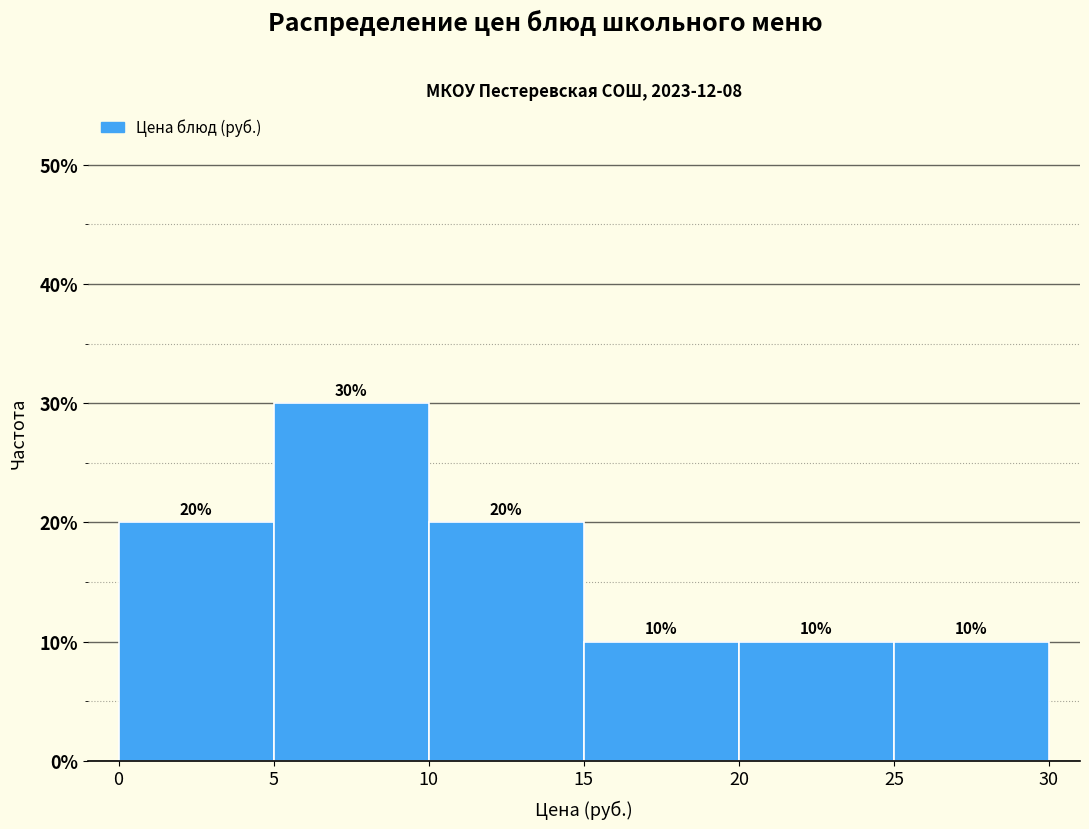

Reading left to right, transcribe this chart: for each bar, give the range it covers on the x-axis and its height.

0 to 5: 20
5 to 10: 30
10 to 15: 20
15 to 20: 10
20 to 25: 10
25 to 30: 10